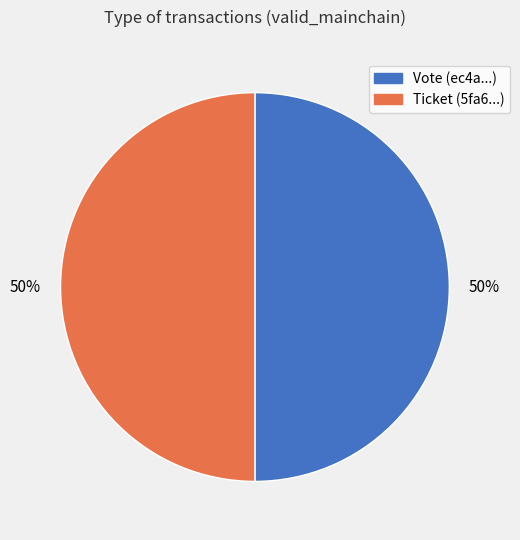

To the nearest percent, what is the difference between the largest and smallest slice percentages?

0%